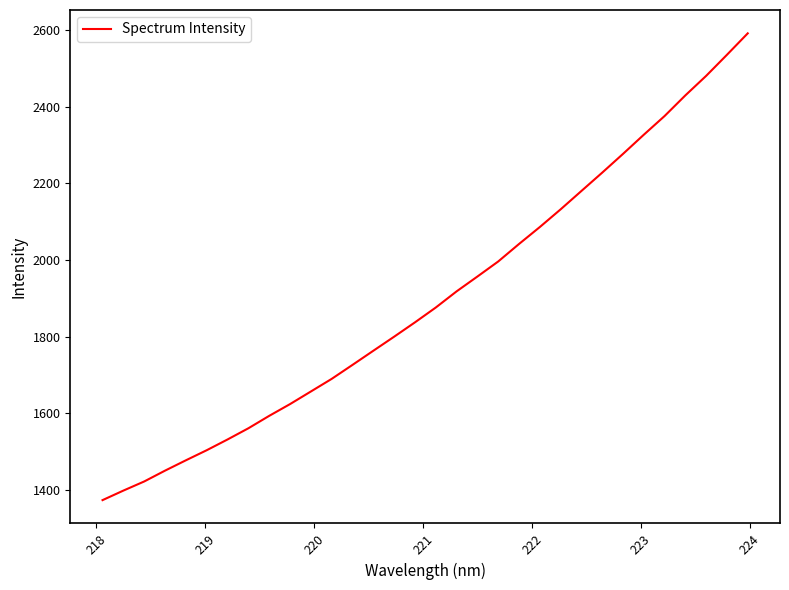

What is the greatest value displayed?

2591.4